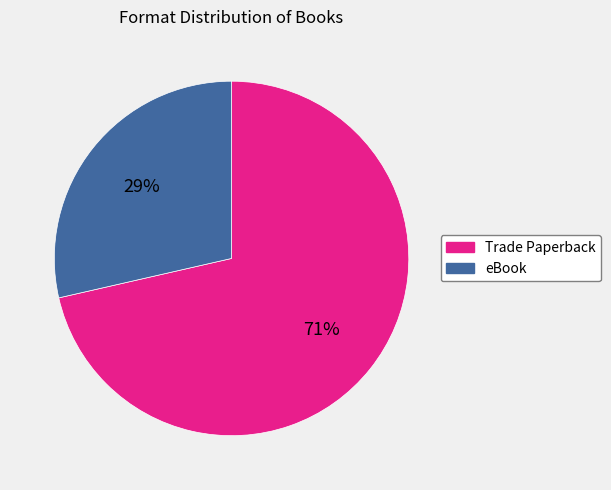

To the nearest percent, what portion does Trade Paperback represent?

71%